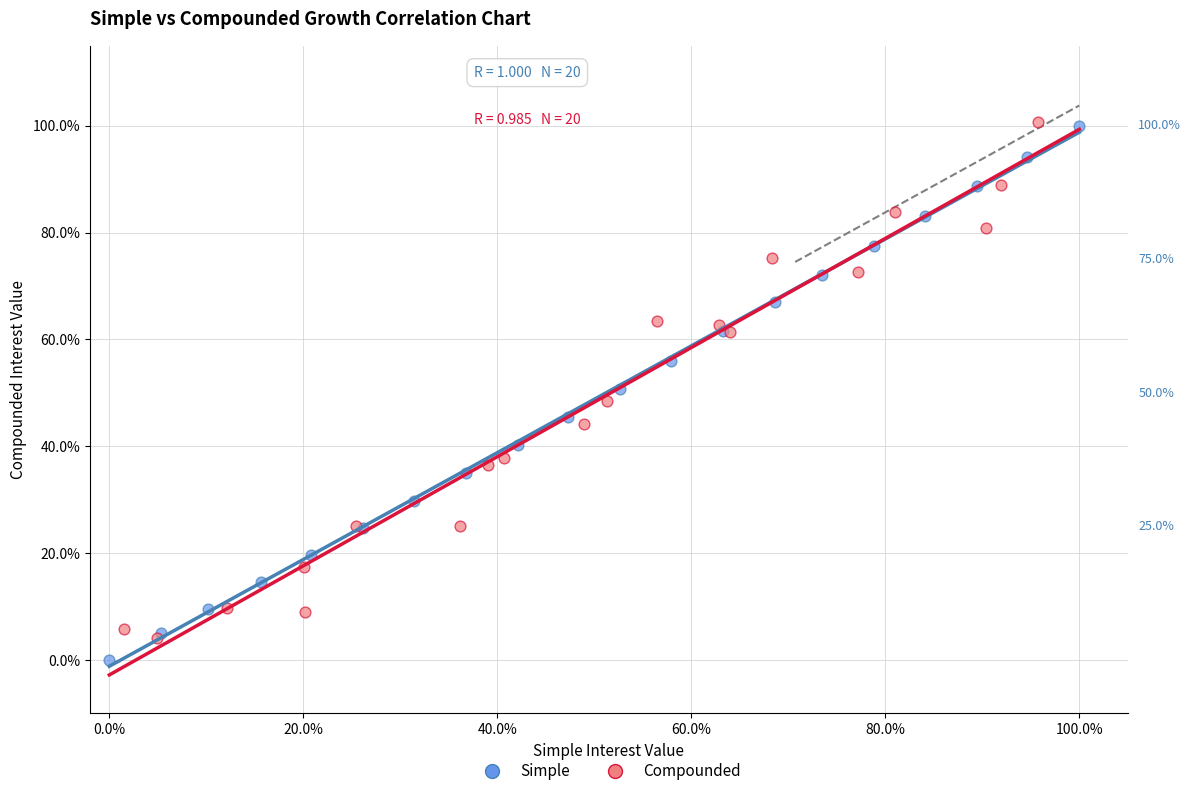

What are all the series names shown in the legend?

Simple, Compounded